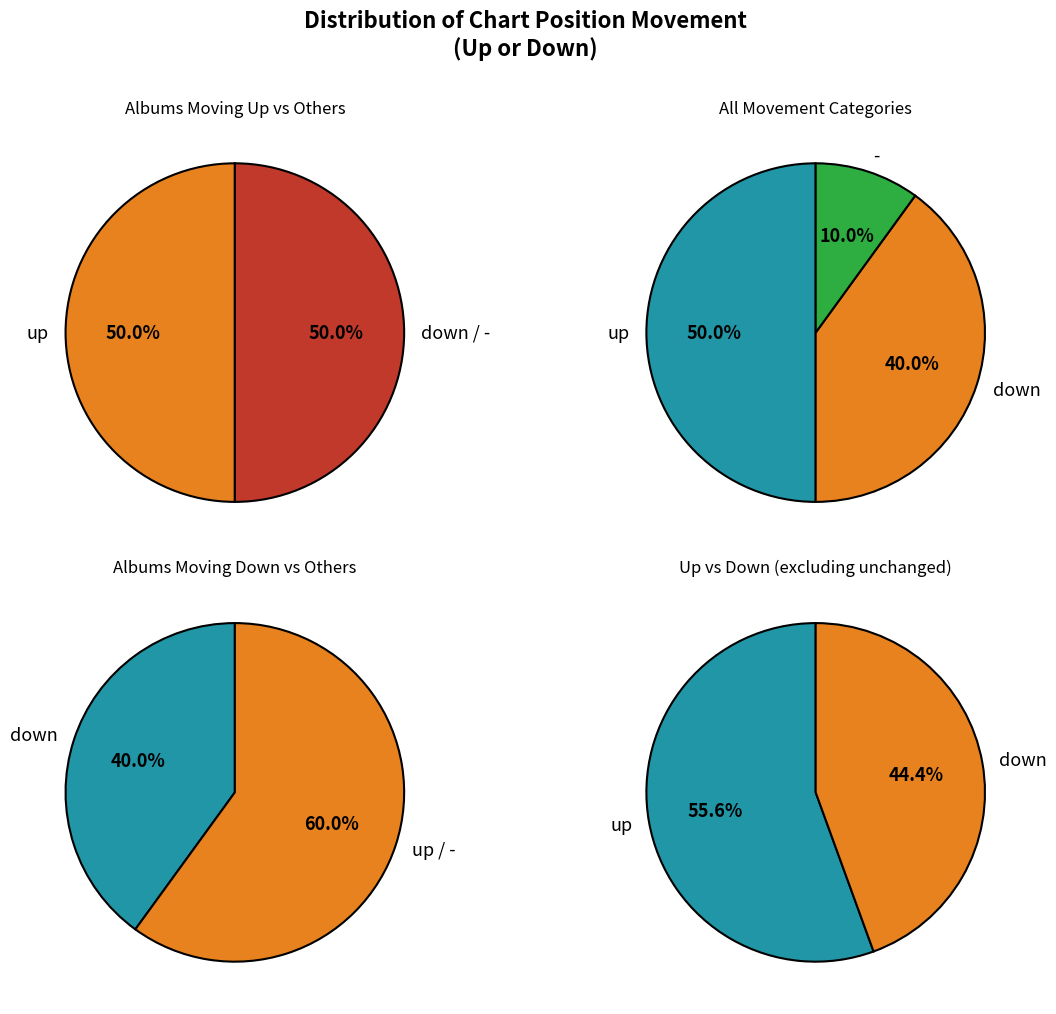

True or false: - accounts for 18% of the total.

False